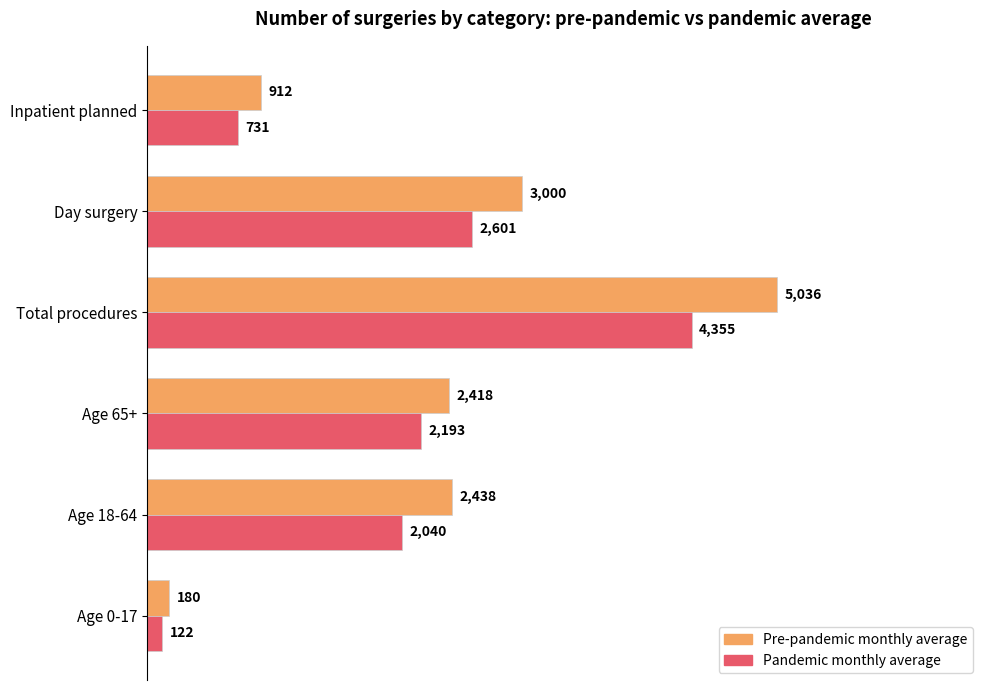

Count the Pre-pandemic monthly average values in the range 912 to 3000.

4